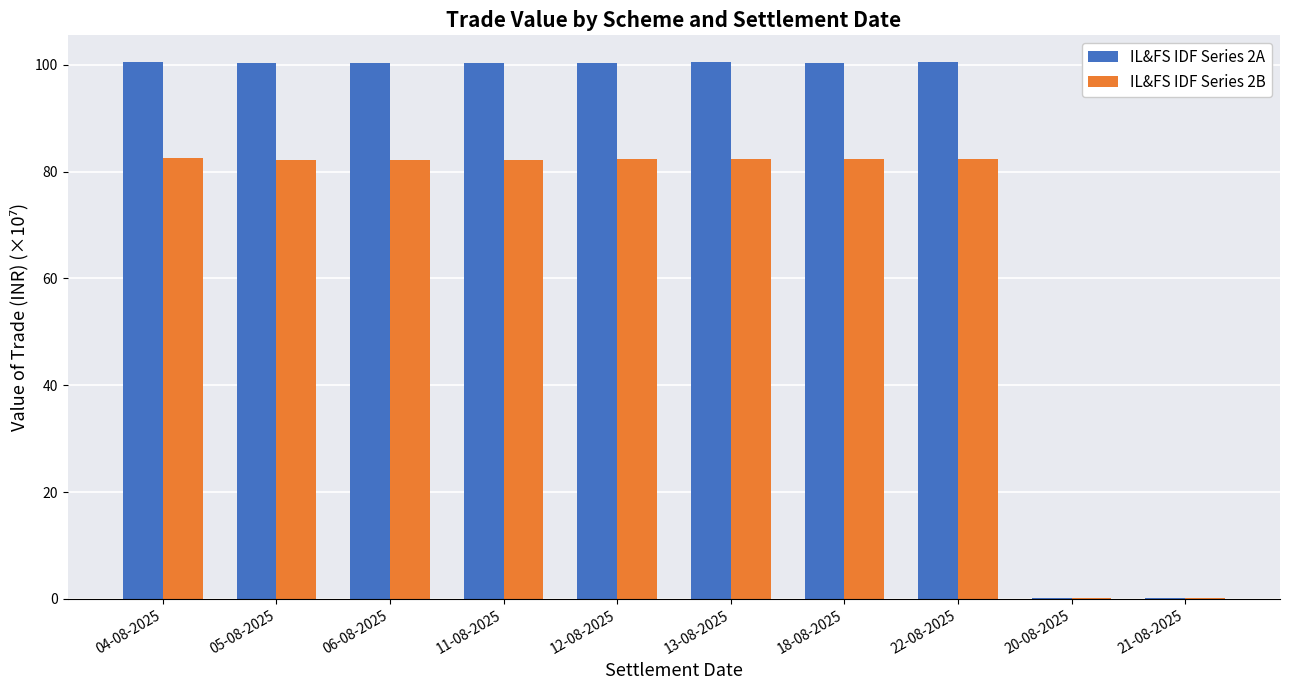

What is the maximum value shown in the chart?

100.5